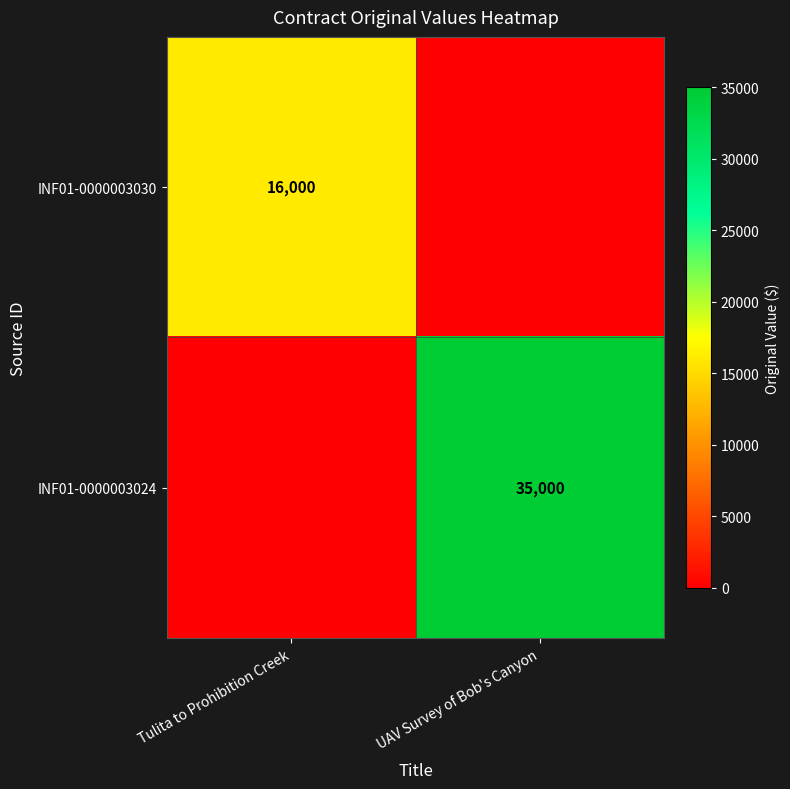

The INF01-0000003030 series shows 16000 at Tulita to Prohibition Creek. True or false?

True